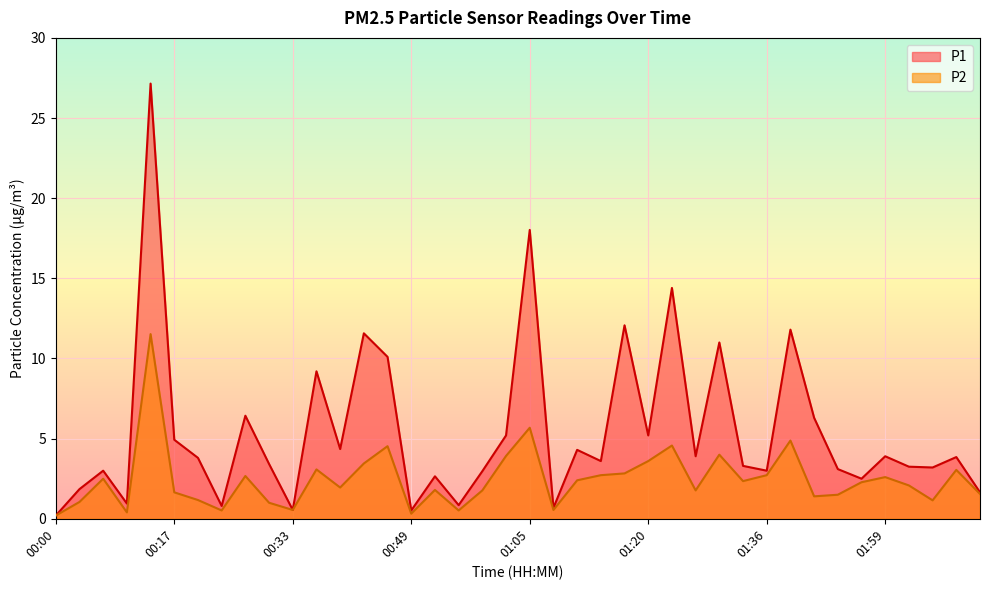

Which label corresponds to the smallest value in the chart?

00:00